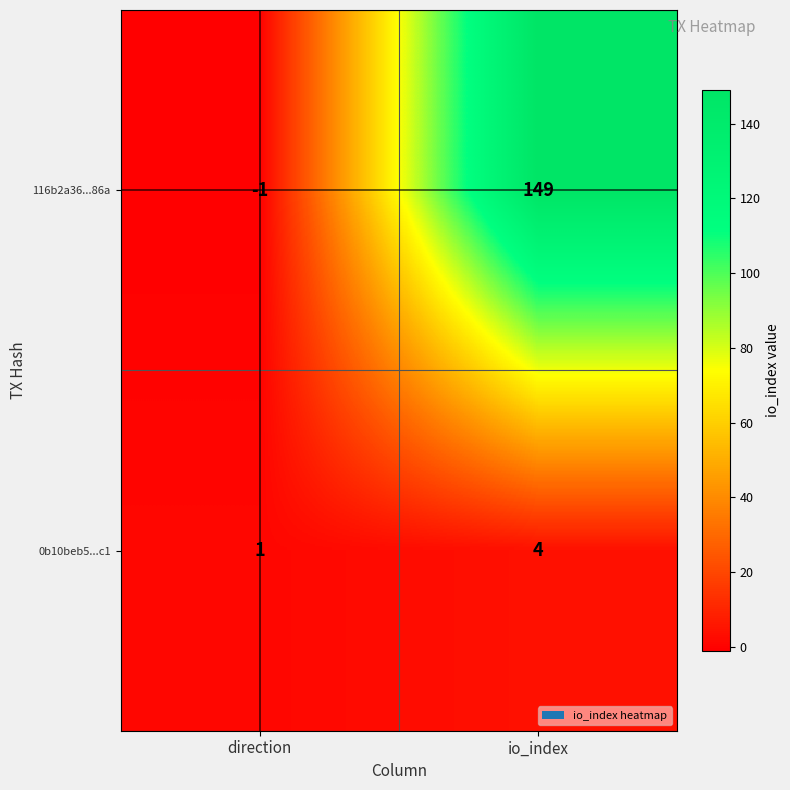

Rank the categories by 116b2a36...86a value from lowest to highest.

direction, io_index